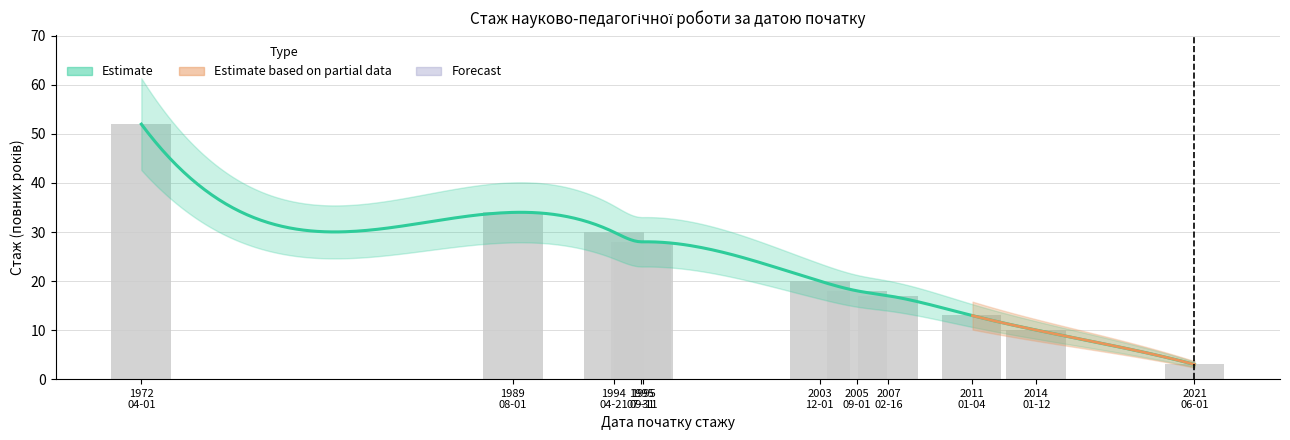

What position from the right is 1989 08-01?

10